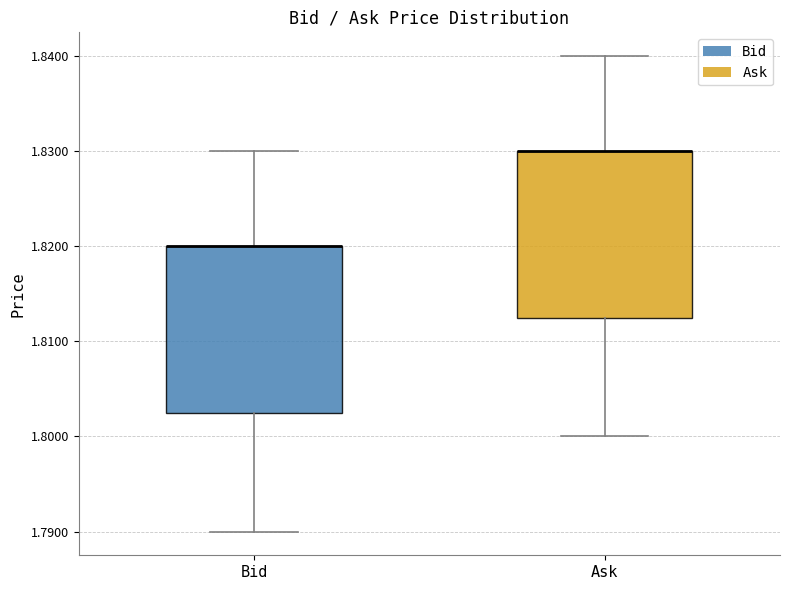

Where is the lower edge of the box for Bid on the y-axis? The values are not printed on the chart, so give them approximately, as read against the axis.

1.803